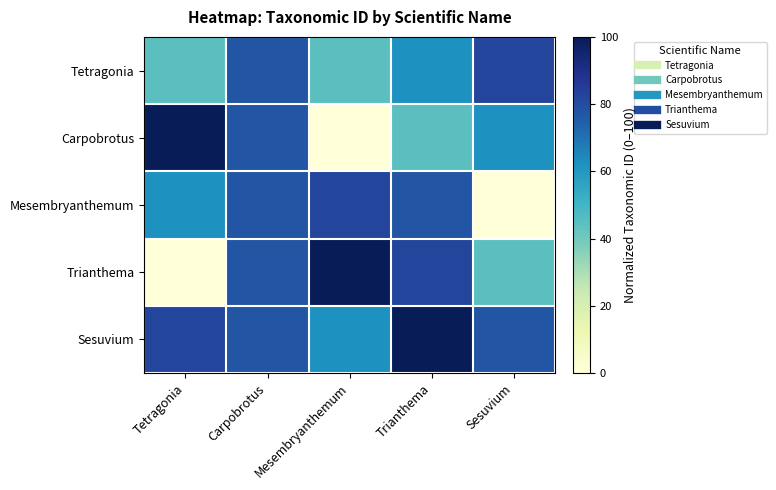

What is the greatest value displayed?

100.0